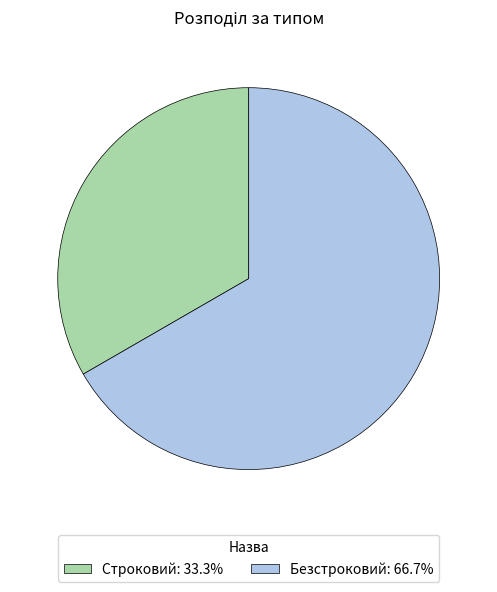

Approximately how many times larger is the value at Строковий: 33.3% compared to Безстроковий: 66.7%?

0.5